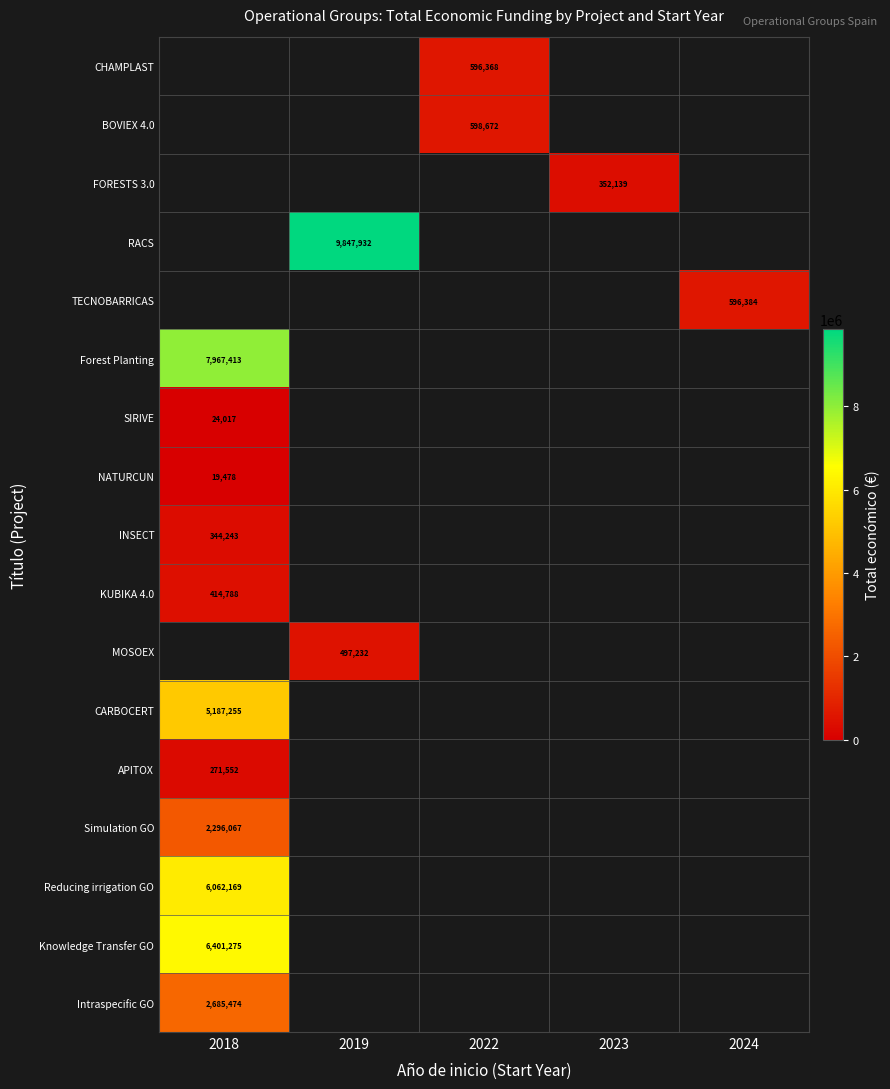

Is the value of CARBOCERT at 2018 greater than the value of TECNOBARRICAS at 2024?

Yes